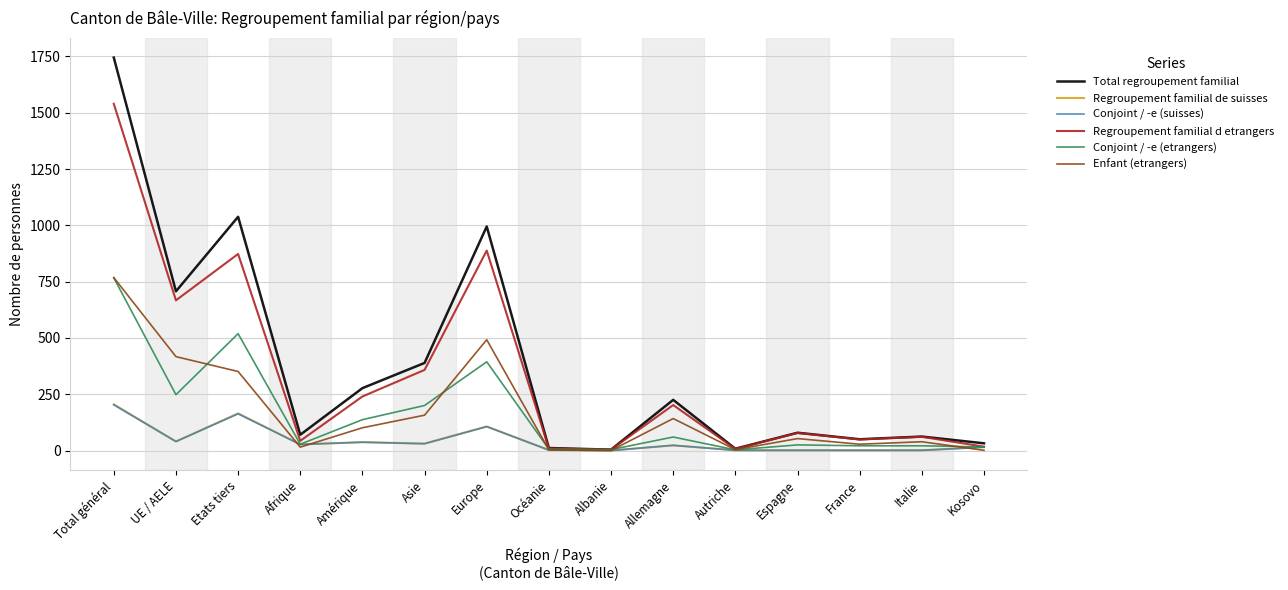

At how many categories does at least one series exceed 1452?

1